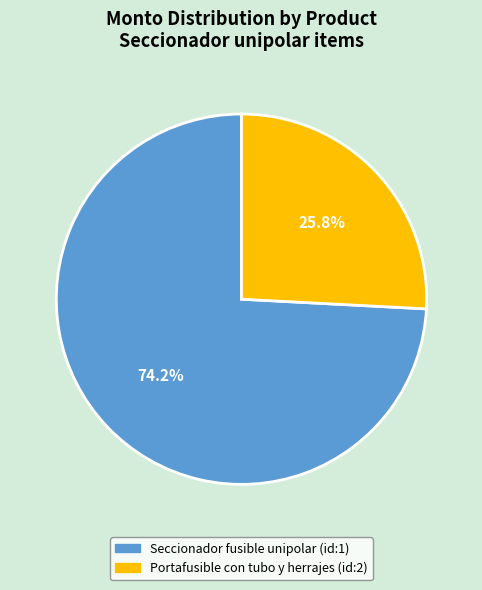

The Seccionador fusible unipolar (id:1) slice represents 64% of the pie. True or false?

False